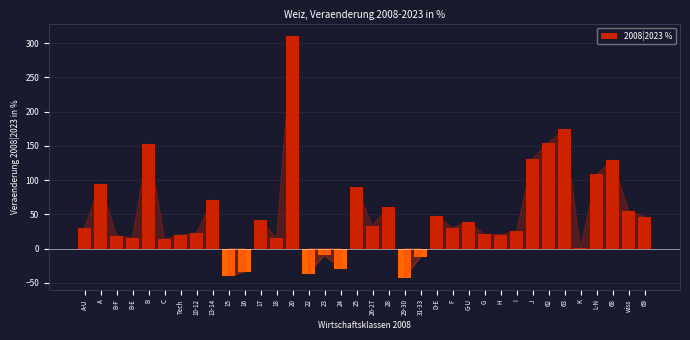

What is the sum of all values?

1775.5